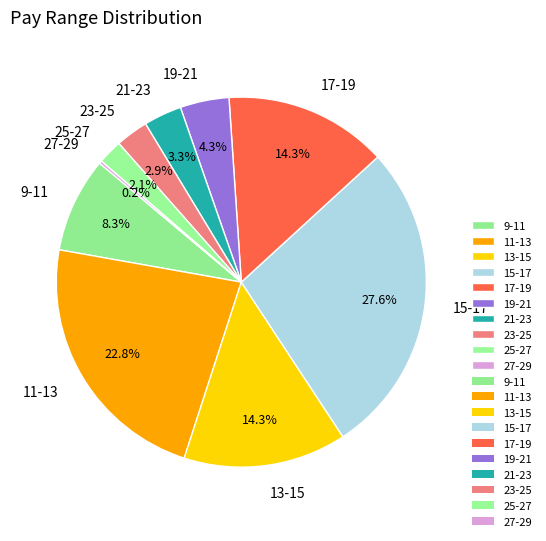

To the nearest percent, what is the combined percentage of 23-25 and 13-15?

17%